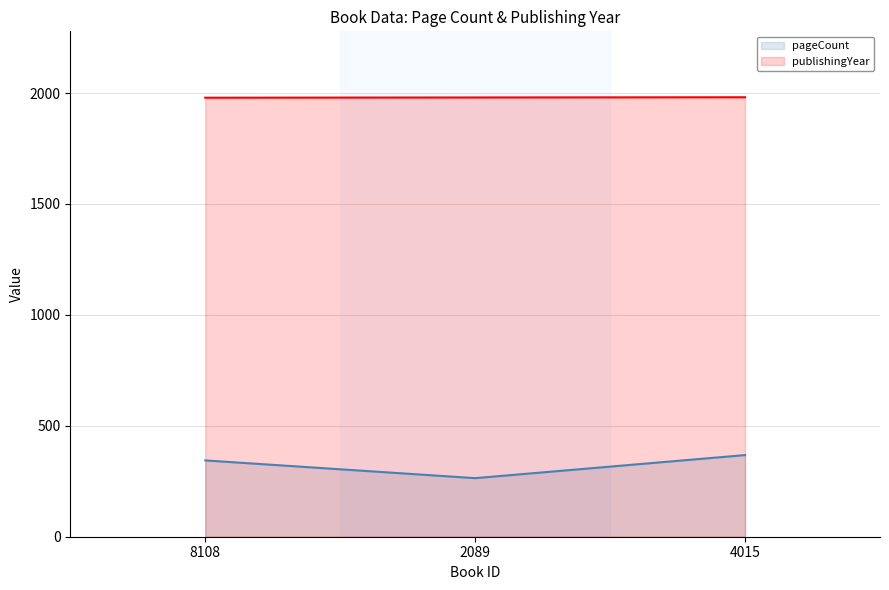

List the series in order of their overall mean, lowest first.

pageCount, publishingYear